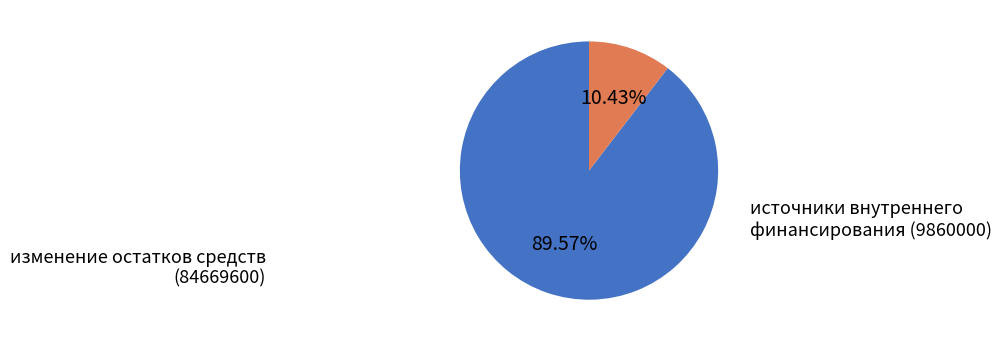

Does any single category account for the majority?

Yes